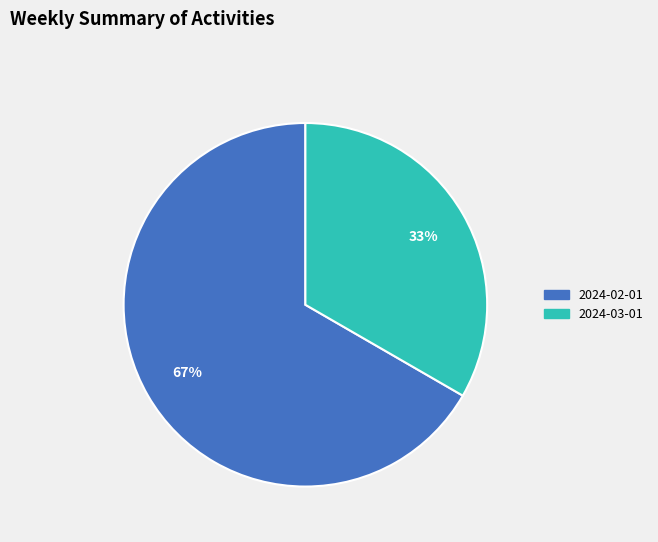

Which has a higher value, 2024-02-01 or 2024-03-01?

2024-02-01